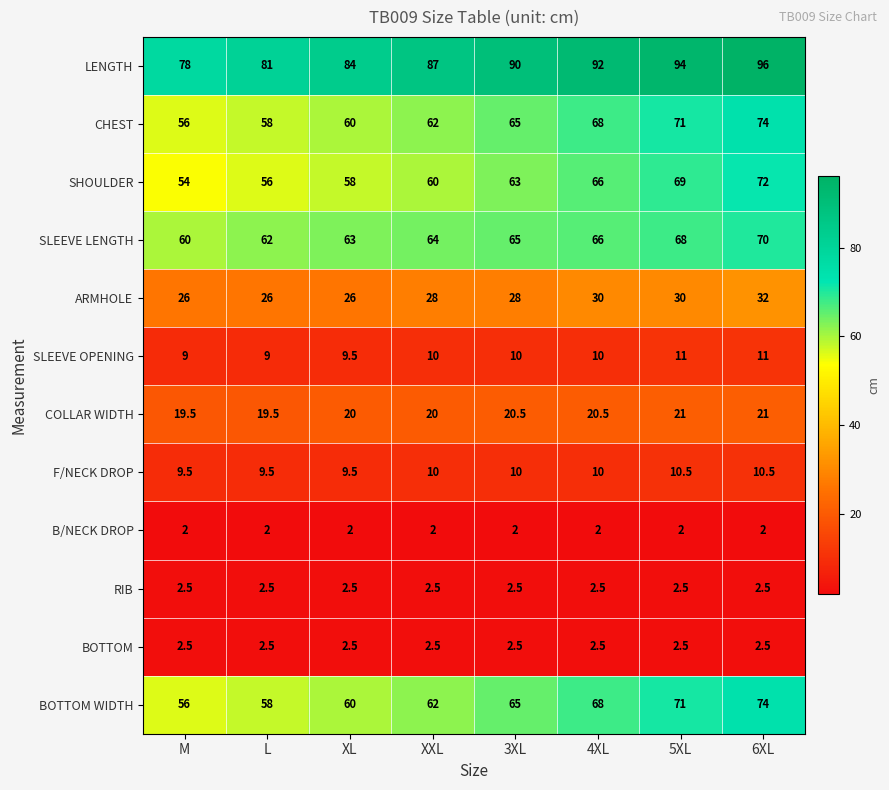

What is the difference between the highest and lowest values at 4XL?

90.0